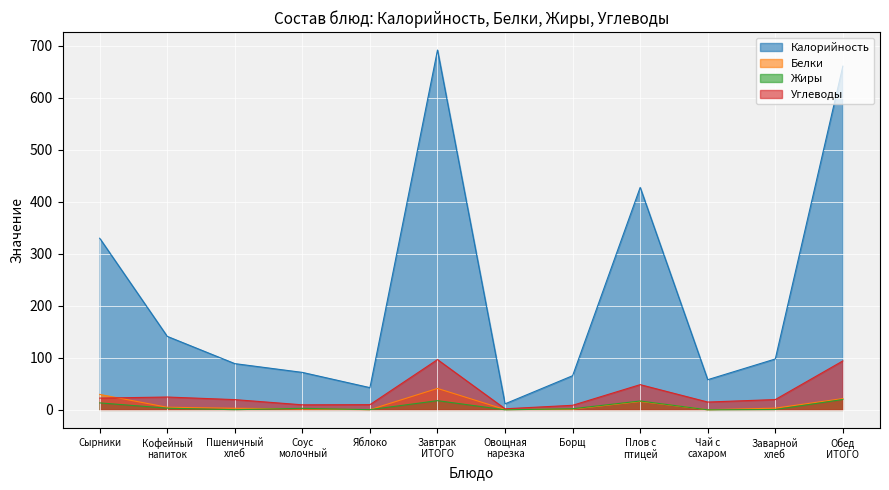

What is the spread (max minus min) of values at Кофейный
напиток?

138.1